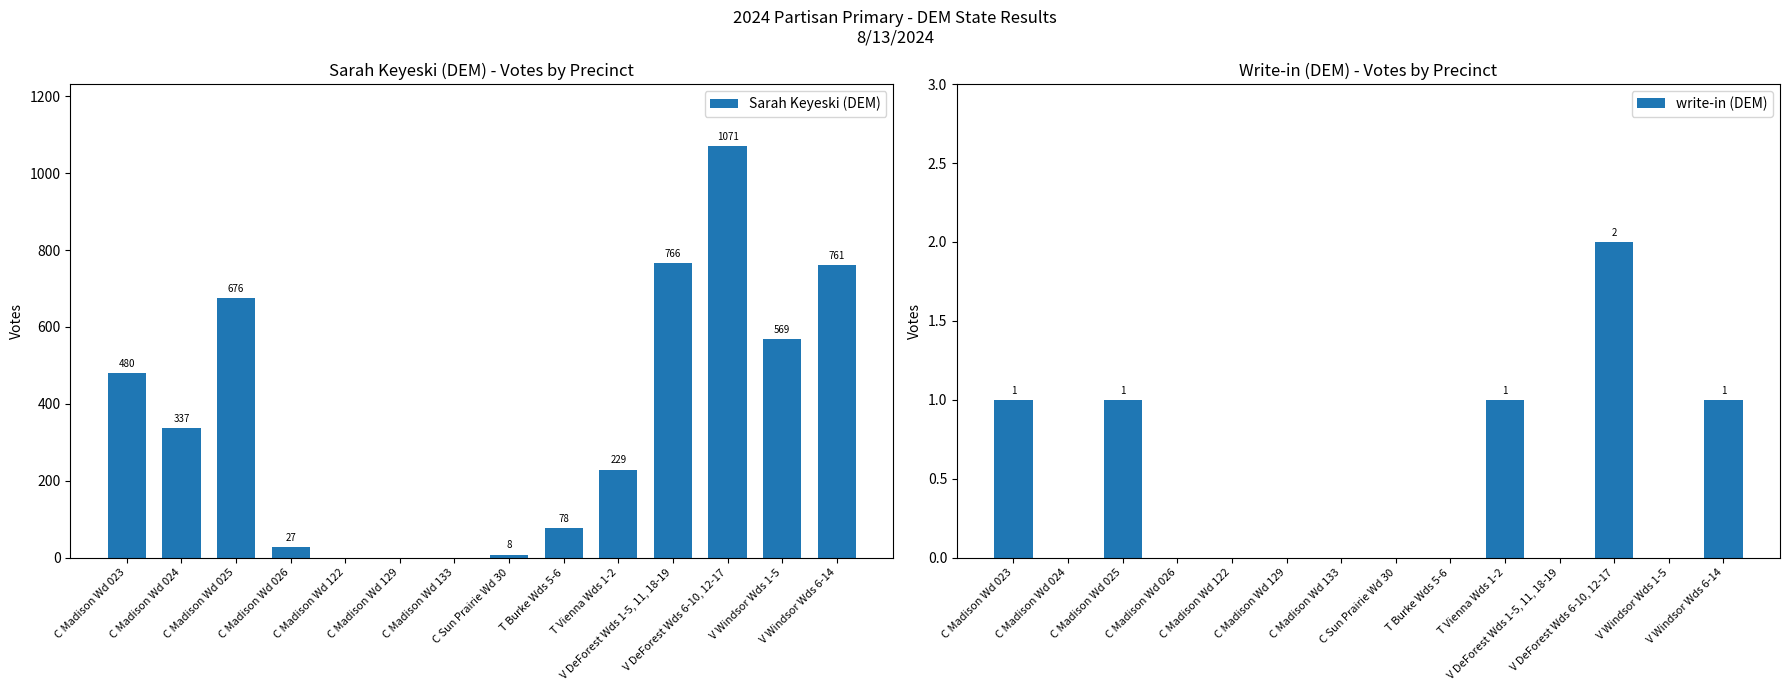

Which has a higher value, C Madison Wd 133 or V DeForest Wds 6-10, 12-17?

V DeForest Wds 6-10, 12-17